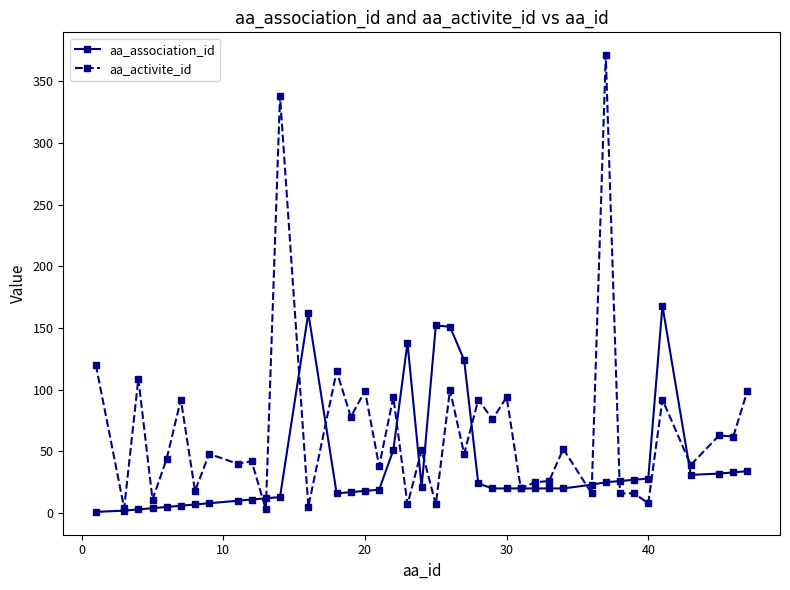

True or false: aa_activite_id has more than 1 points higher than both neighbors.

True